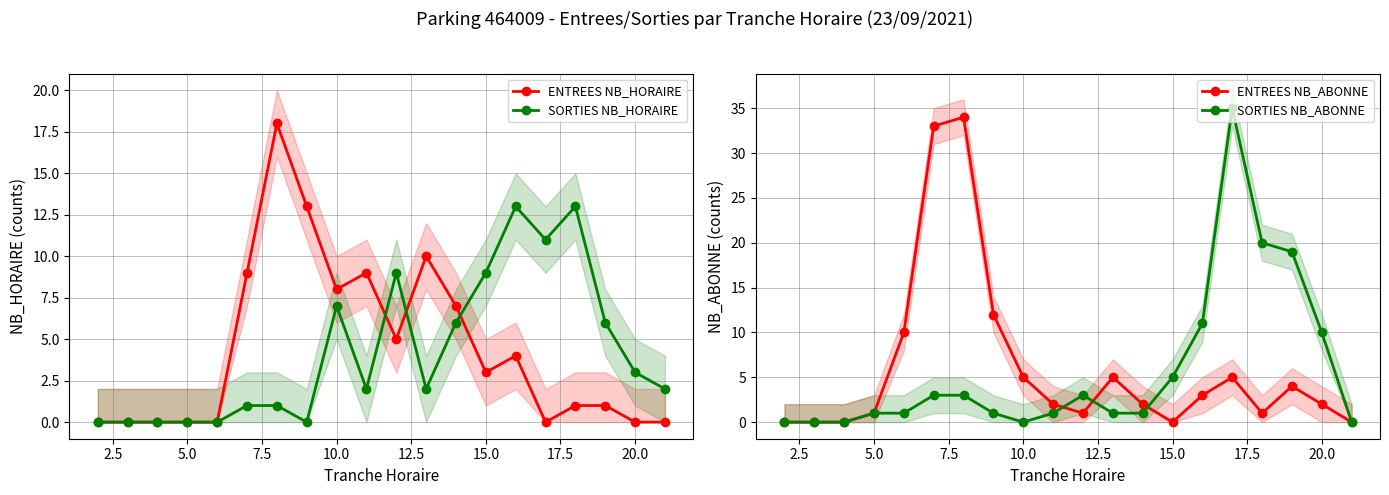

What is the difference between the maximum and minimum values in the ENTREES NB_HORAIRE series?

18